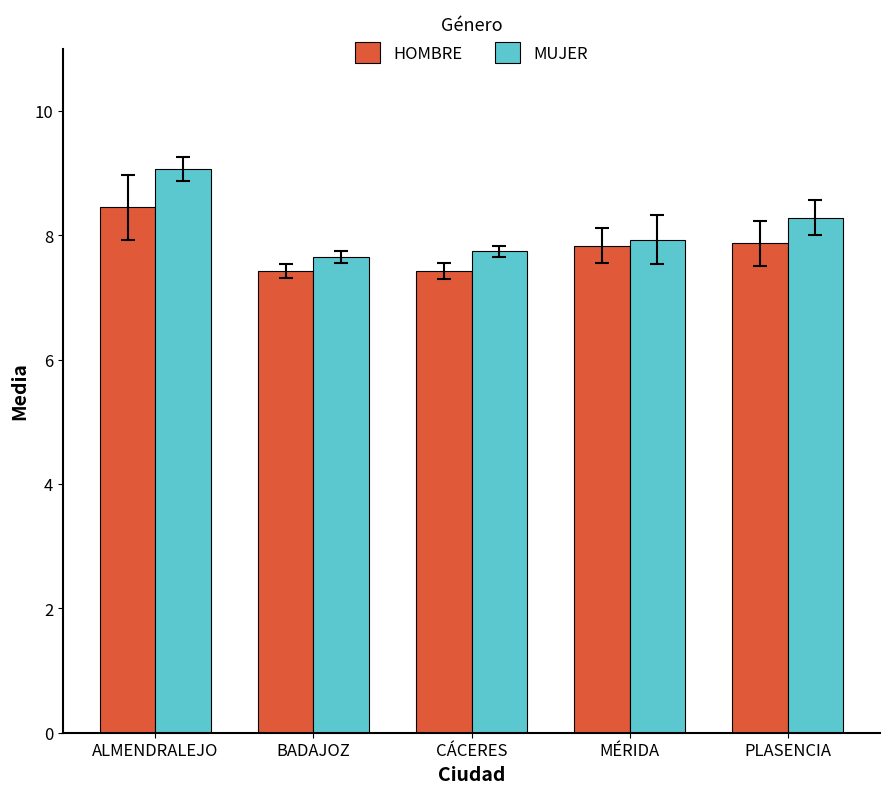

Is the value of MUJER at CÁCERES greater than the value of HOMBRE at ALMENDRALEJO?

No